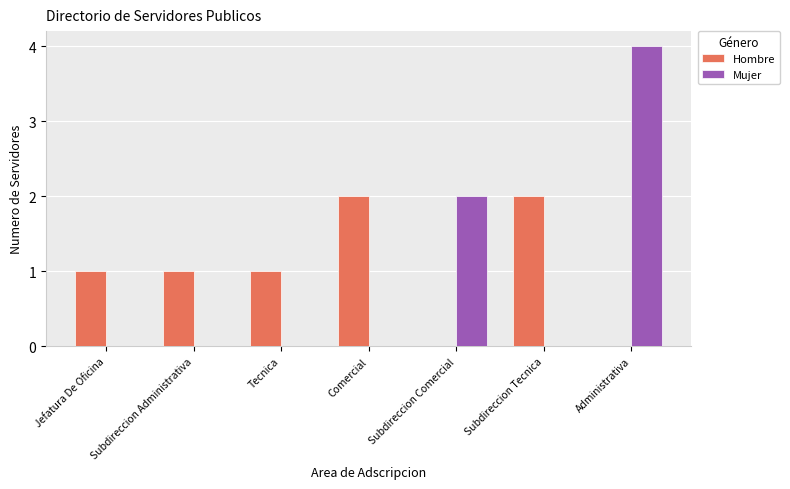

What is the sum of all Hombre values?

7